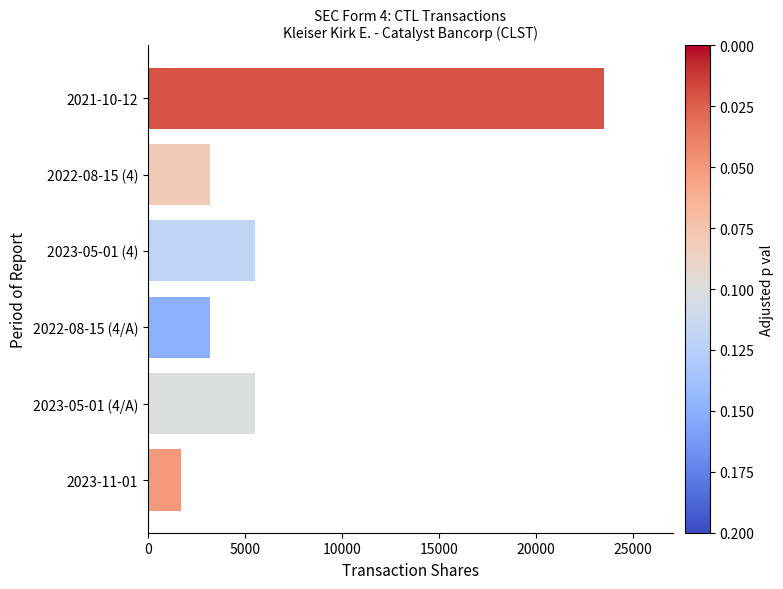

Does the chart contain any negative values?

No